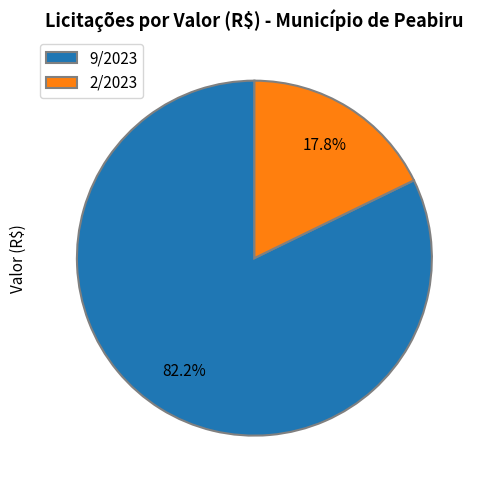

True or false: 9/2023 accounts for 96% of the total.

False